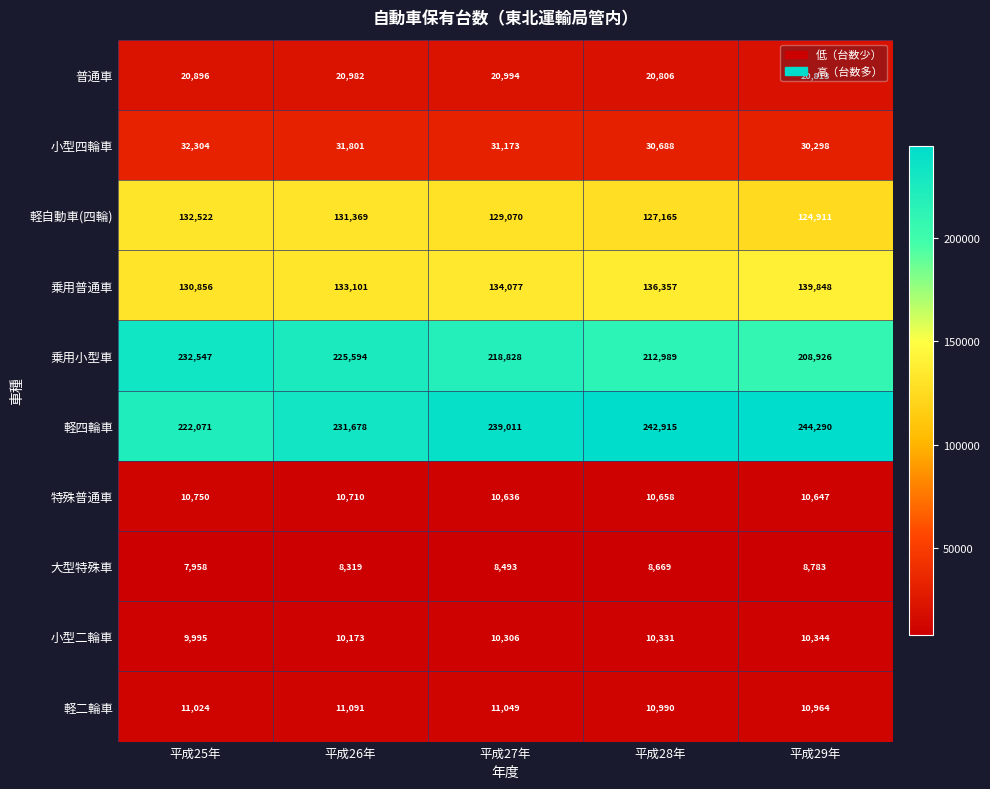

At how many categories does at least one series exceed 52736?

5